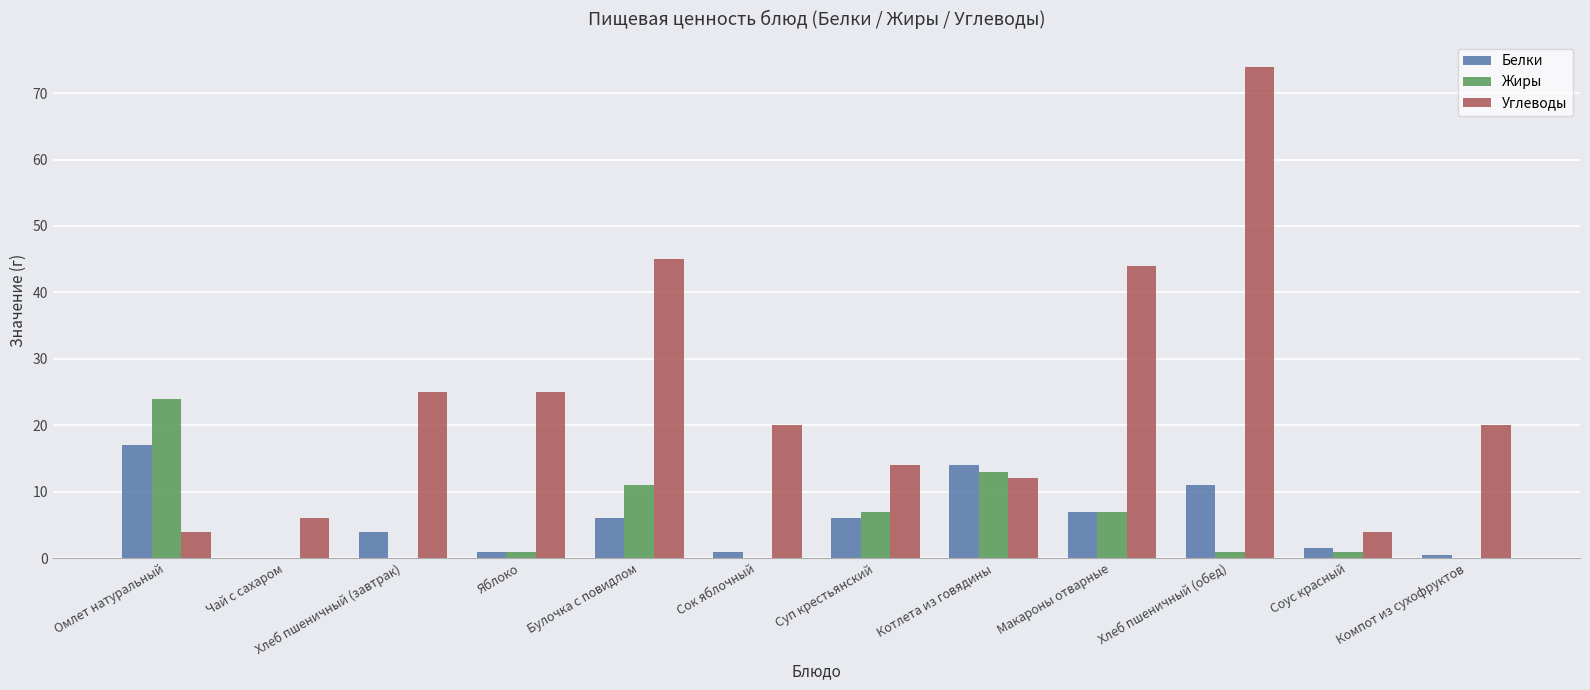

What is the highest value of the Жиры series?

24.0